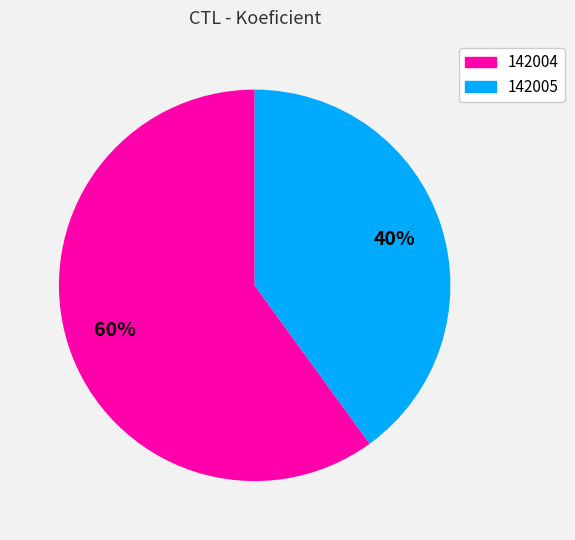

Do 142005 and 142004 together represent more than half of the pie?

Yes